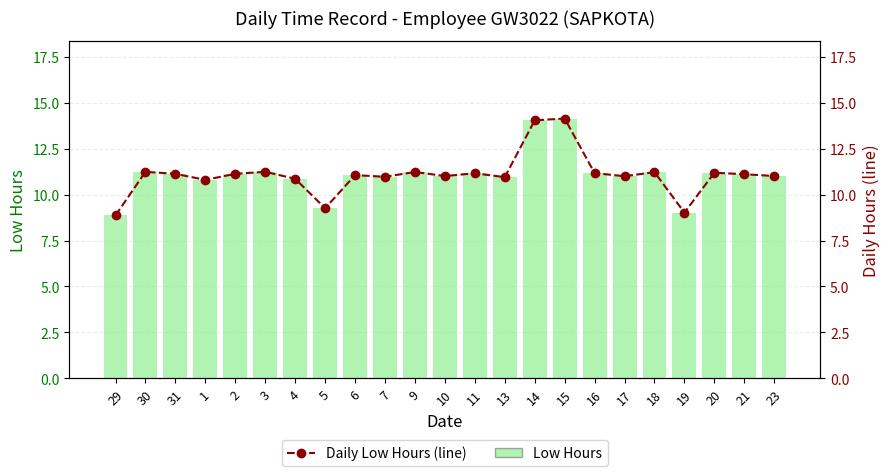

Reading left to right, list all the values displayed in this chart.

Low Hours: 29=8.9	30=11.2	31=11.1	1=10.8	2=11.1	3=11.2	4=10.9	5=9.3	6=11.1	7=11.0	9=11.2	10=11.0	11=11.2	13=10.9	14=14.0	15=14.1	16=11.2	17=11.0	18=11.2	19=9.0	20=11.2	21=11.1	23=11.0
Daily Low Hours (line): 29=8.9	30=11.2	31=11.1	1=10.8	2=11.1	3=11.2	4=10.9	5=9.3	6=11.1	7=11.0	9=11.2	10=11.0	11=11.2	13=10.9	14=14.0	15=14.1	16=11.2	17=11.0	18=11.2	19=9.0	20=11.2	21=11.1	23=11.0